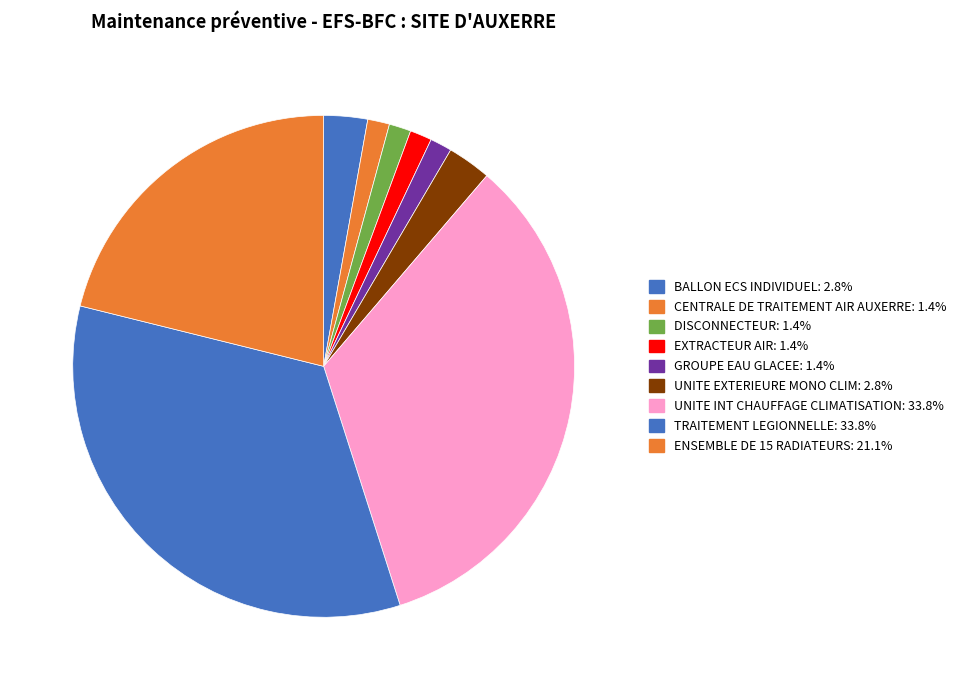

Count the number of slices in the pie.

9